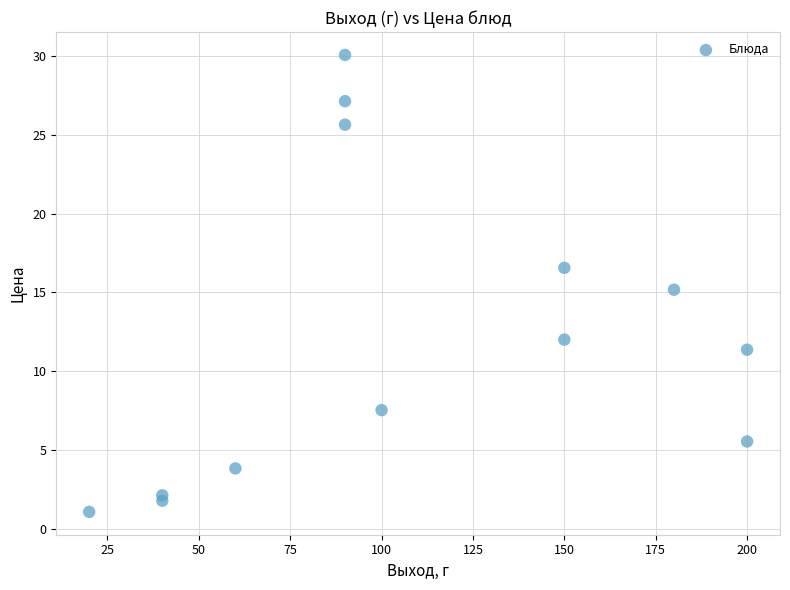

What is the range of X values (max minus min)?

180.0